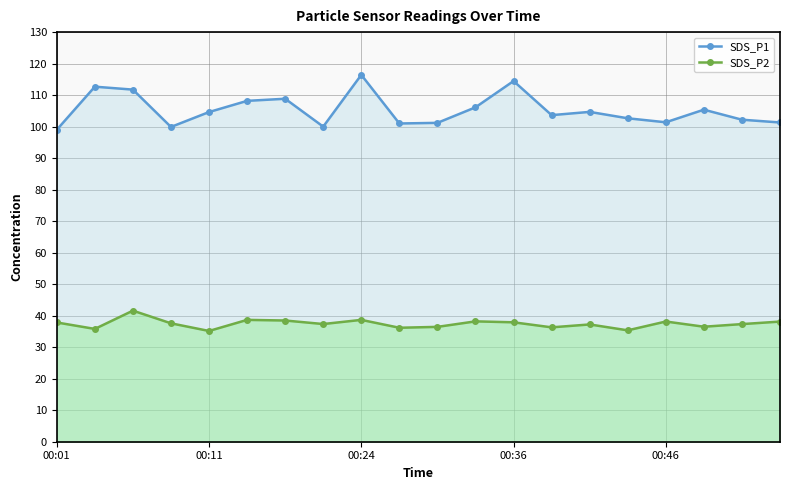

What are all the series names shown in the legend?

SDS_P1, SDS_P2